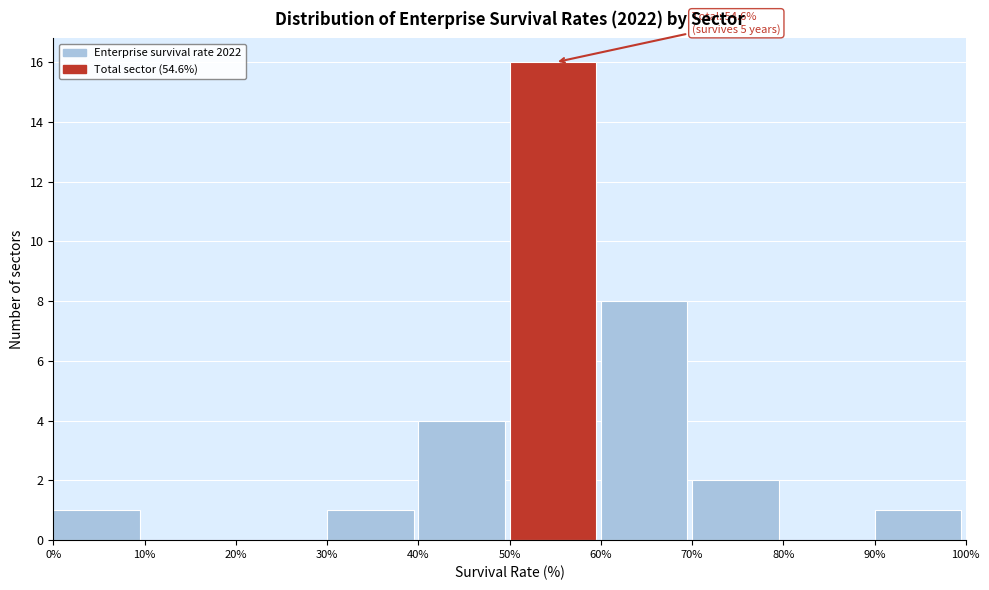

Over which range of the x-axis is the bar tallest?

50% to 60%